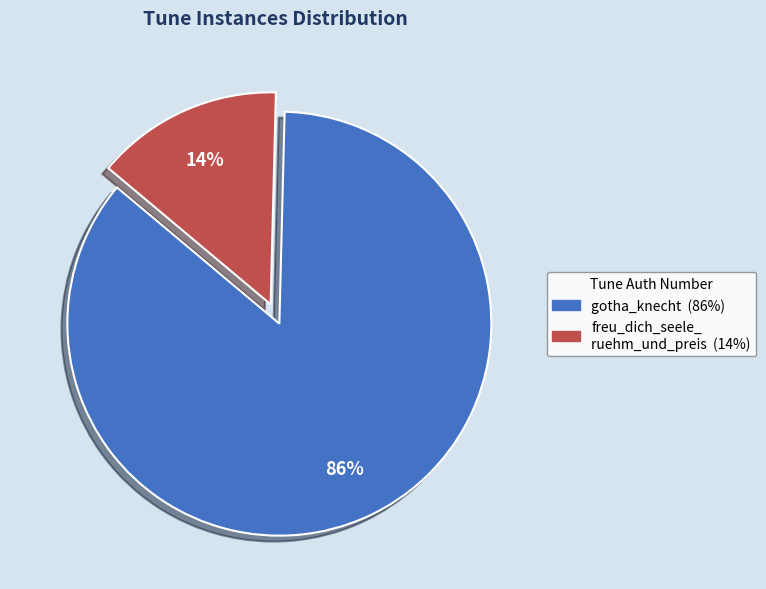

To the nearest percent, what is the average slice percentage?

50%